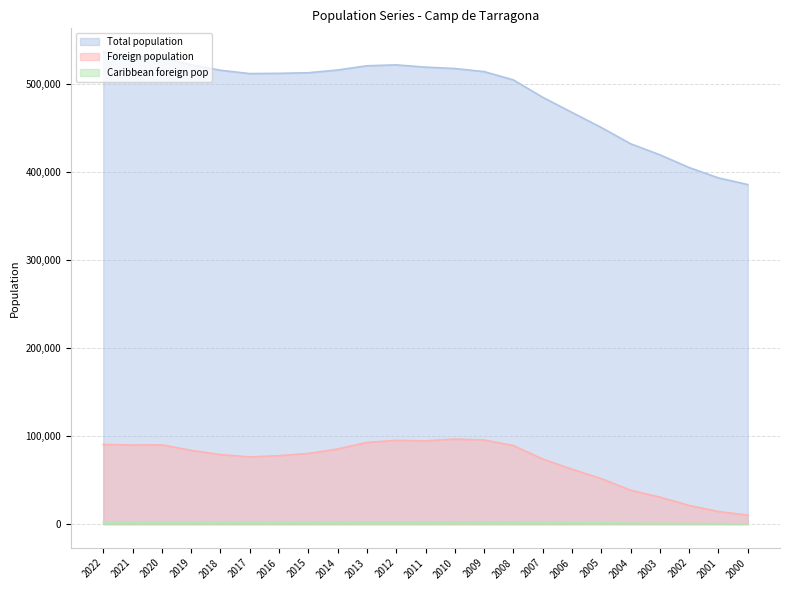

Which series has the largest total across all categories?

Total population